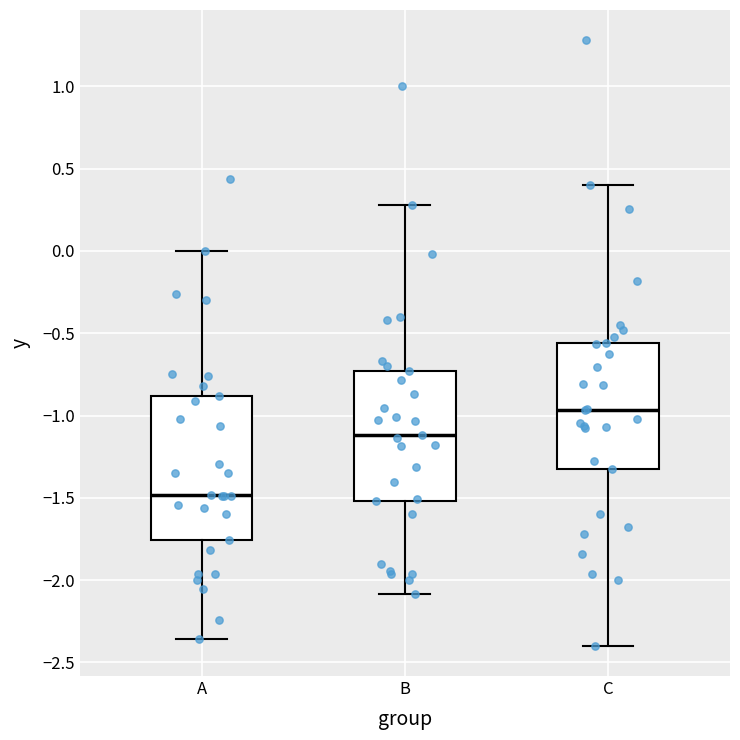

Which box's median line is the lowest?

A